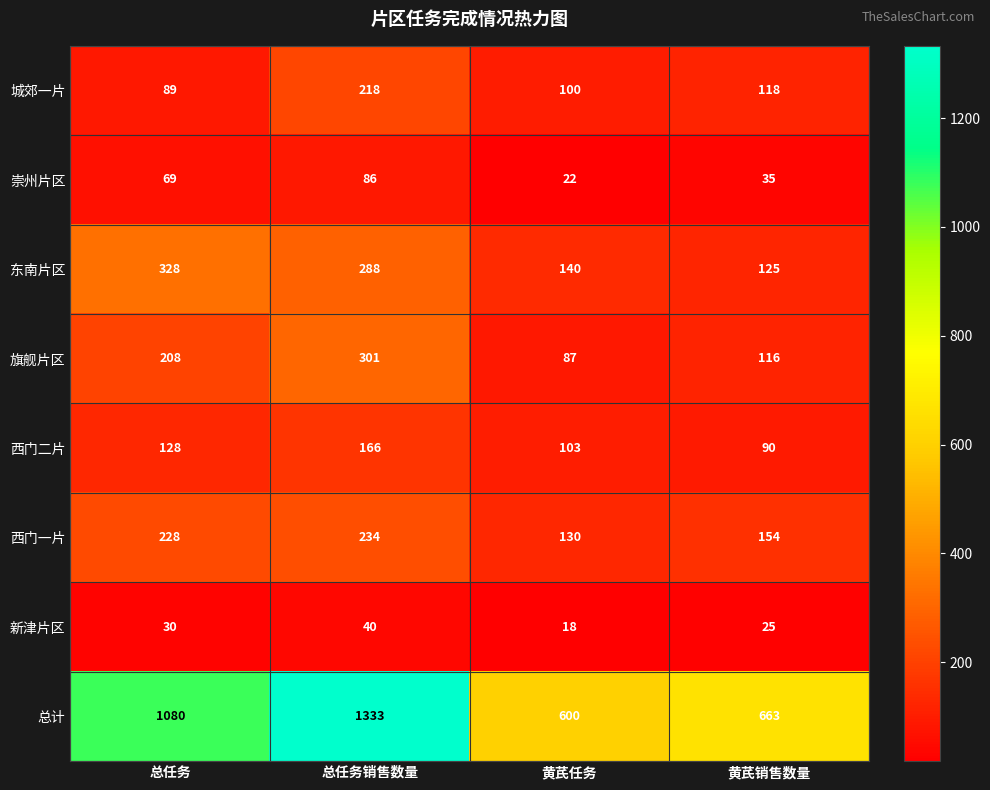

Between 总任务 and 总任务销售数量, which series saw the biggest shift?

总计